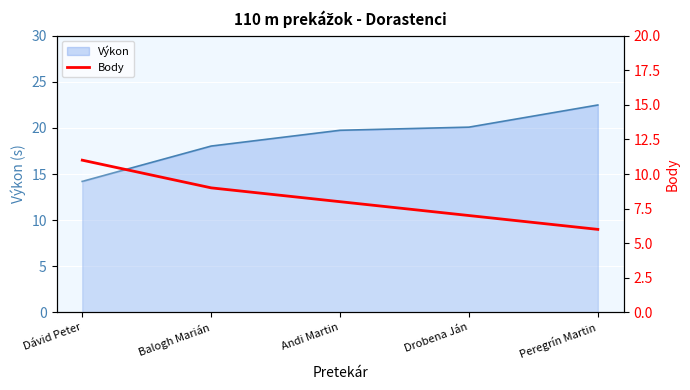

The value at Dávid Peter is 11. True or false?

True